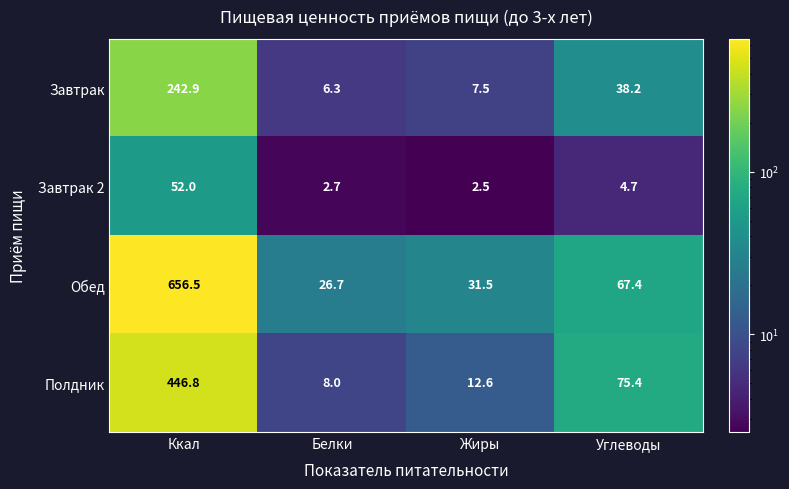

What is the difference between the highest and lowest values at Жиры?

29.0